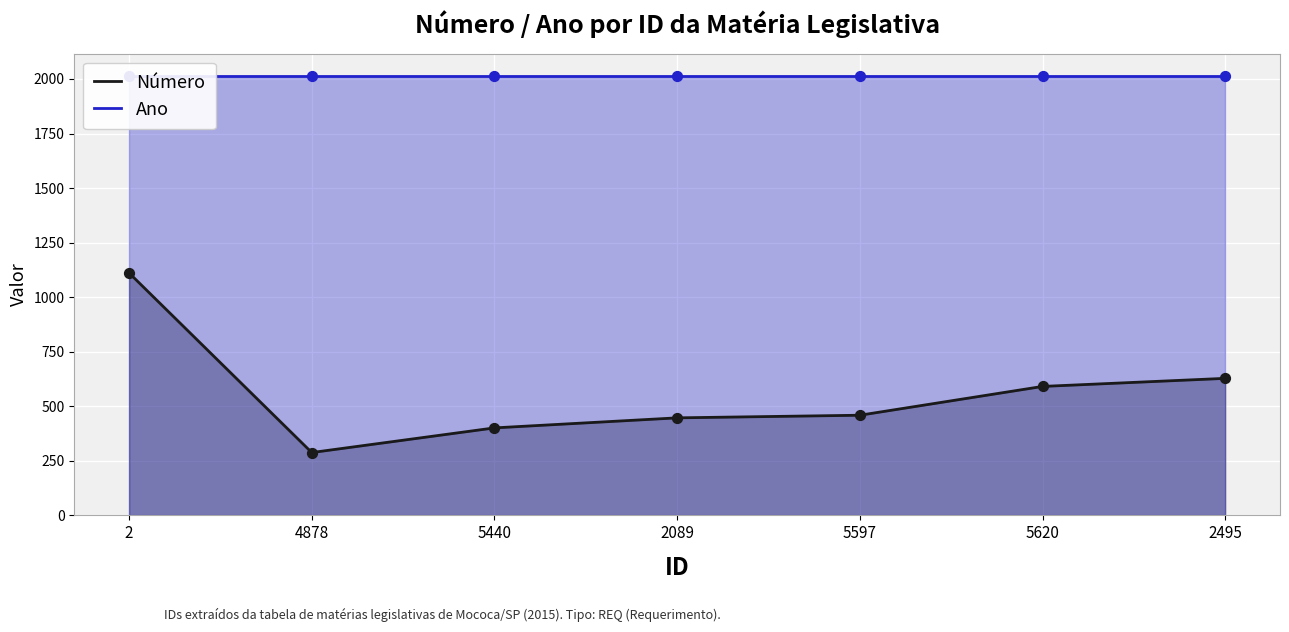

Which series reaches the maximum Y coordinate?

Ano